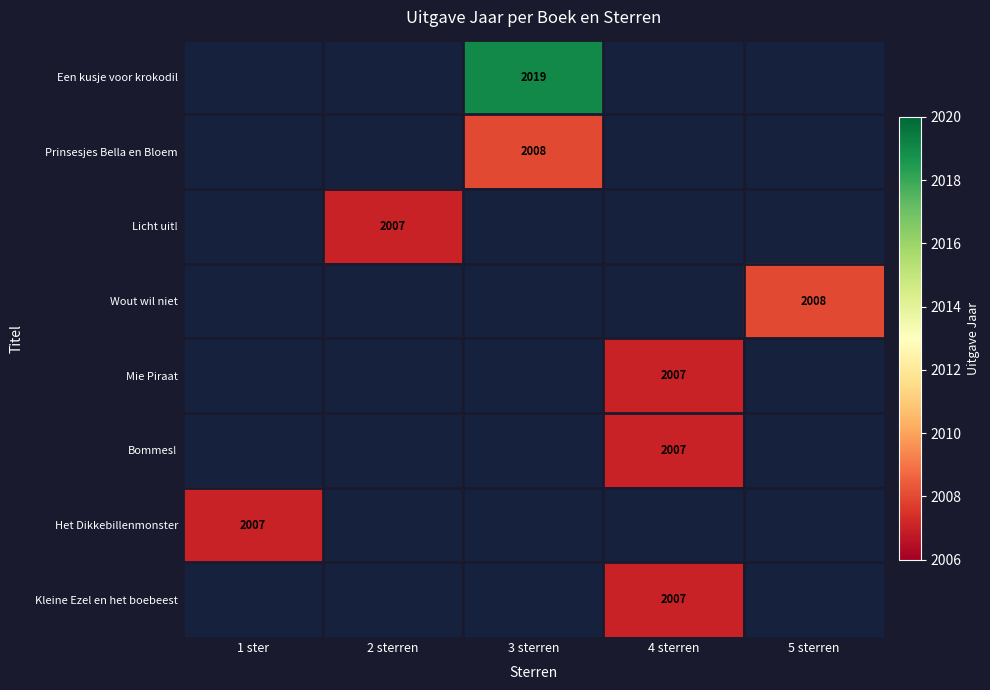

Is it true that Prinsesjes Bella en Bloem equals 2008 at 3 sterren?

True